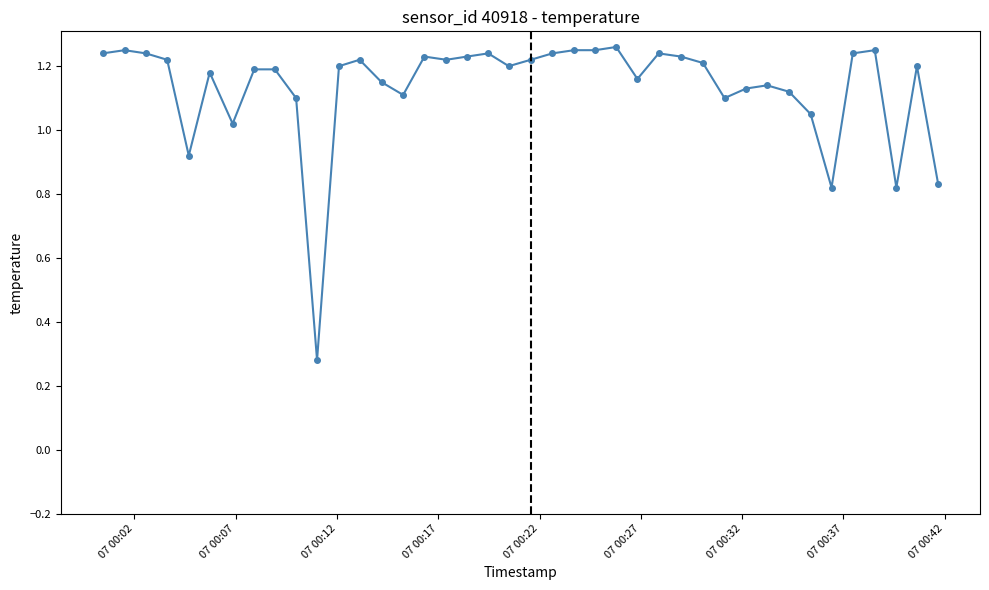

True or false: the data has more than 2 interior local peaks.

True